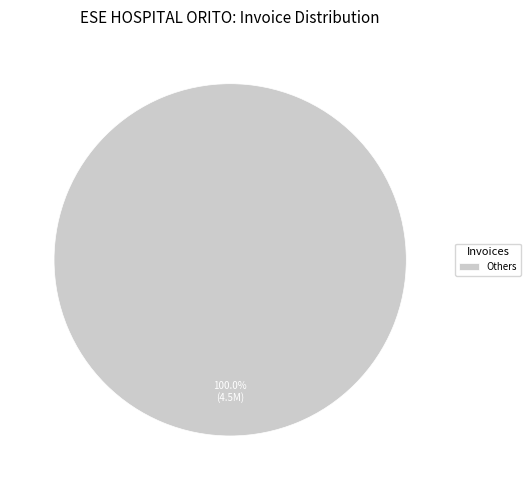

Rank the categories by value from highest to lowest.

Others